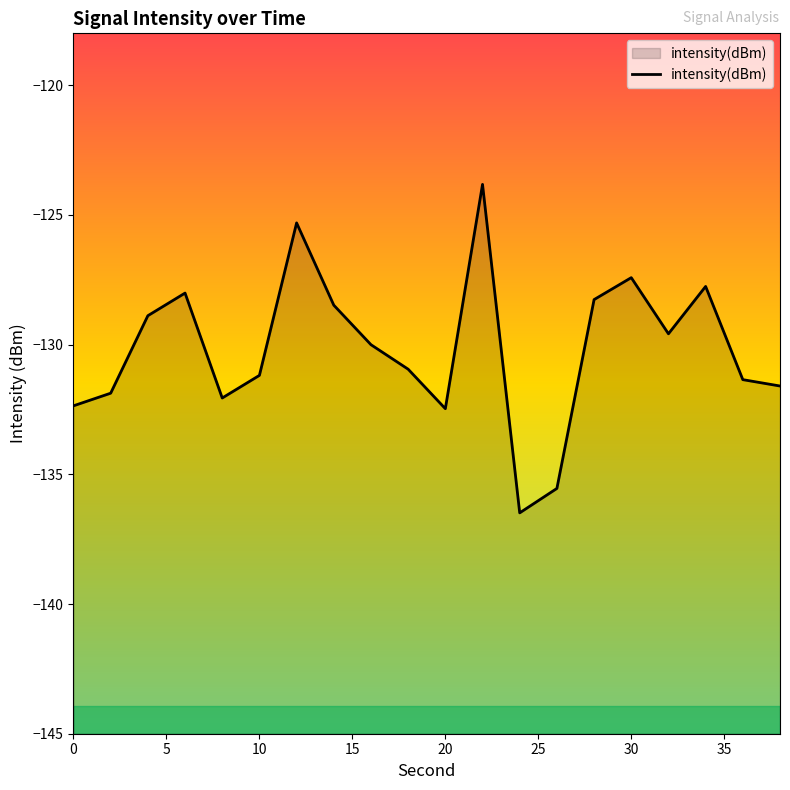

Is it true that the value at 26 is -74.1?

False